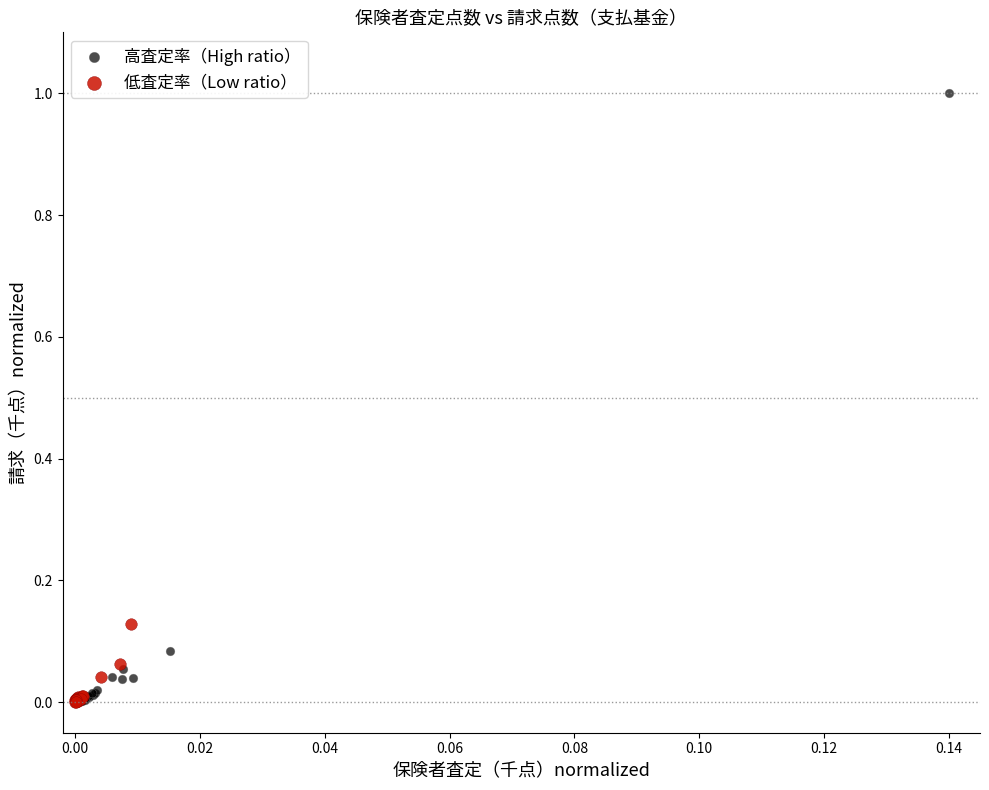

Which series has the widest spread of Y values?

高査定率（High ratio）